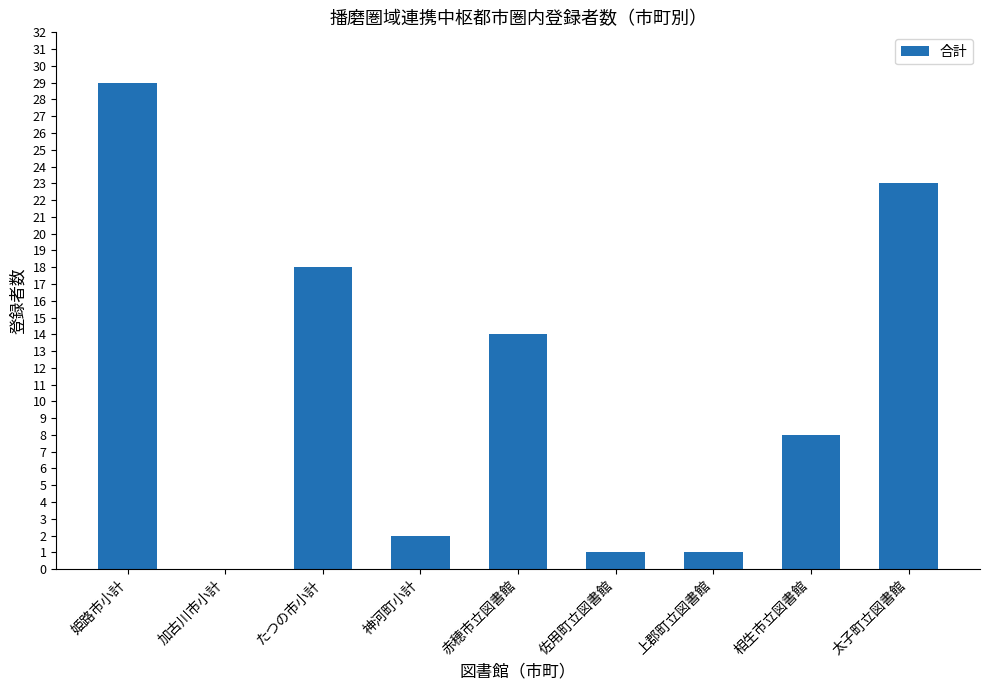

Count the number of data series in this chart.

1